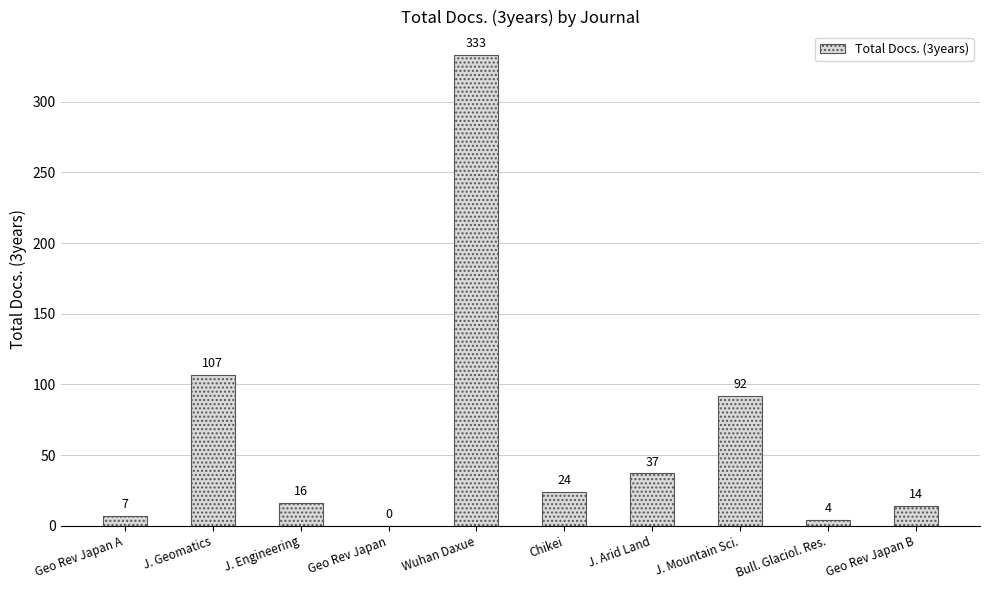

What is the average value?

63